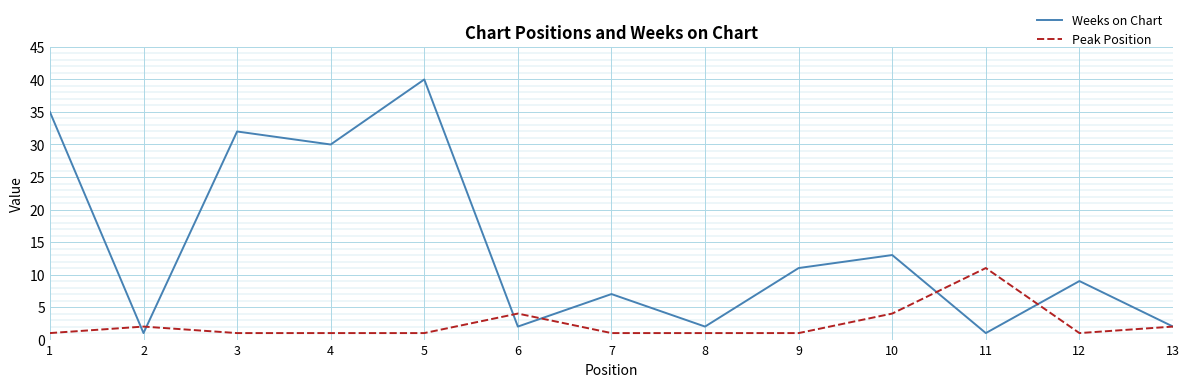

Where do Peak Position and Weeks on Chart first cross each other?

1 and 2